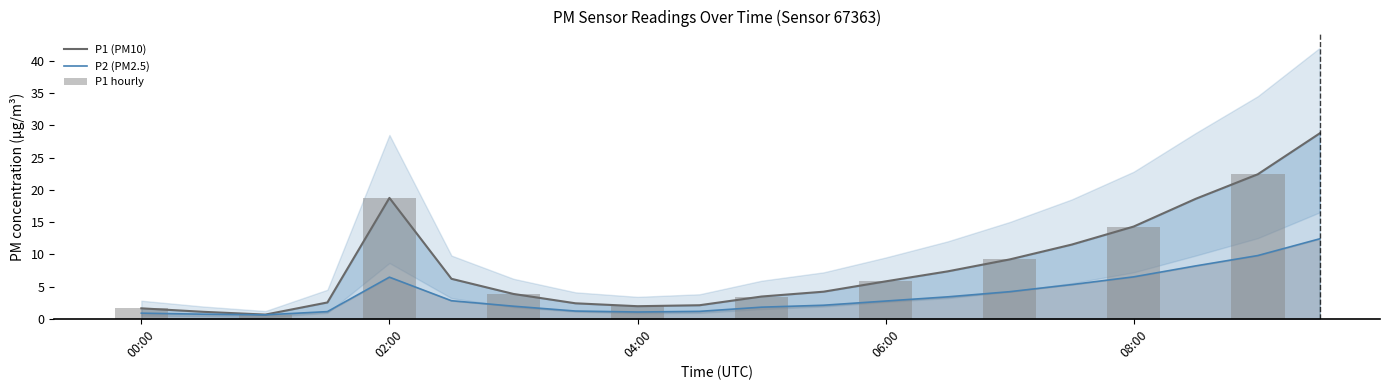

At which category is the sum across all series the highest?

09:30